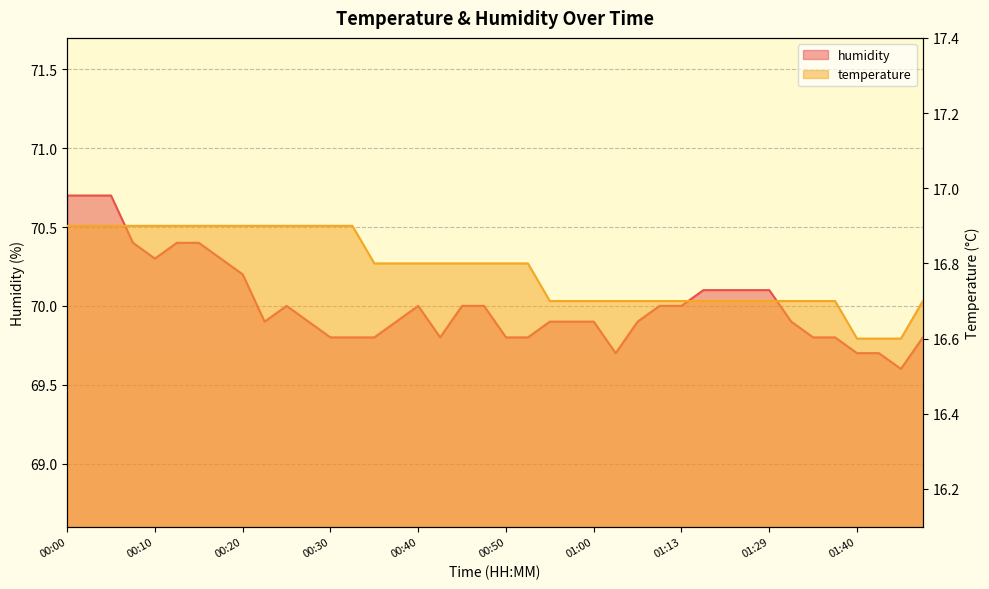

At which category is the sum across all series the highest?

00:00